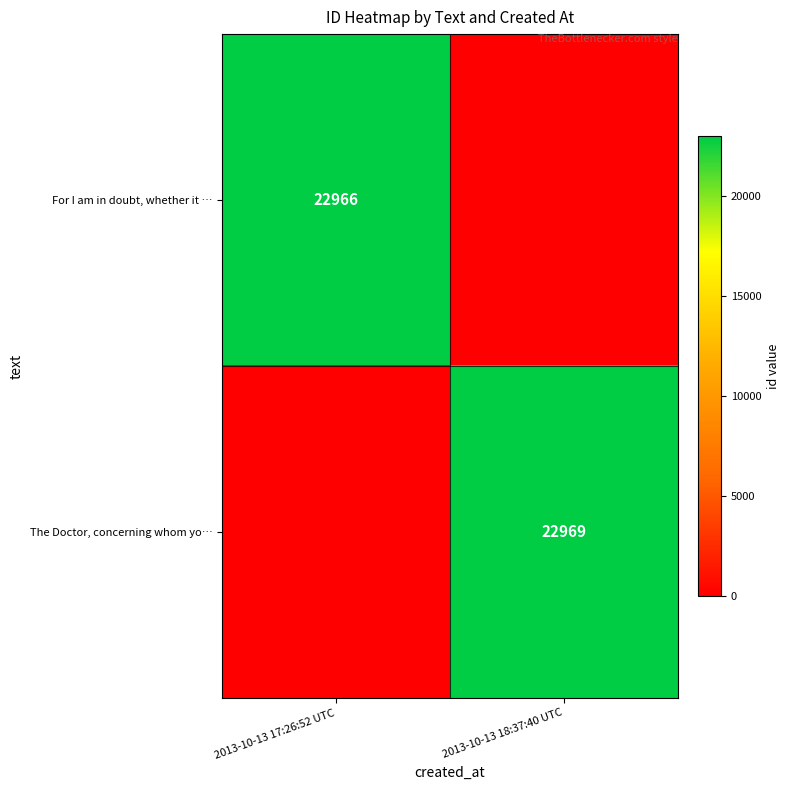

Is it true that For I am in doubt, whether it … equals 22966 at 2013-10-13 17:26:52 UTC?

True